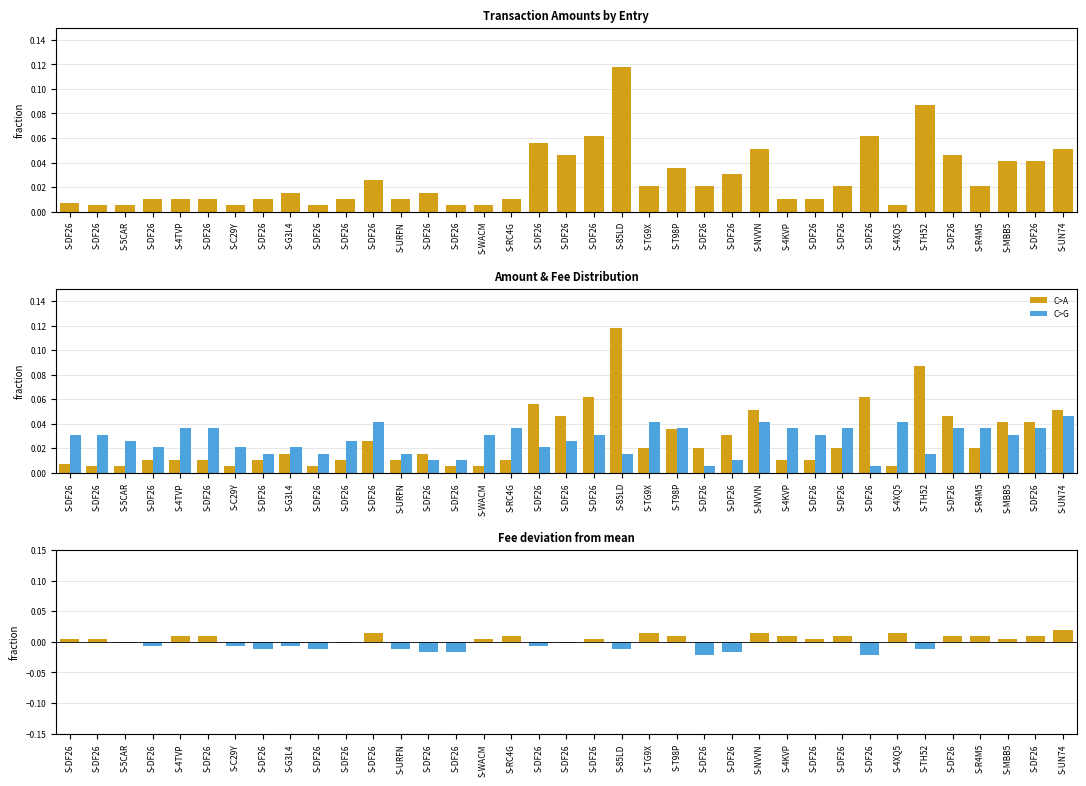

Reading left to right, extract all data points from this chart.

Amount: S-DF26=0.0	S-DF26=0.0	S-5CAR=0.0	S-DF26=0.0	S-4TVP=0.0	S-DF26=0.0	S-C29Y=0.0	S-DF26=0.0	S-G3L4=0.0	S-DF26=0.0	S-DF26=0.0	S-DF26=0.0	S-URFN=0.0	S-DF26=0.0	S-DF26=0.0	S-WACM=0.0	S-RC4G=0.0	S-DF26=0.1	S-DF26=0.0	S-DF26=0.1	S-85LD=0.1	S-TG9X=0.0	S-T98P=0.0	S-DF26=0.0	S-DF26=0.0	S-NVVN=0.1	S-4KVP=0.0	S-DF26=0.0	S-DF26=0.0	S-DF26=0.1	S-4XQ5=0.0	S-TH52=0.1	S-DF26=0.0	S-R4M5=0.0	S-MBB5=0.0	S-DF26=0.0	S-UN74=0.1
Fee: S-DF26=0.0	S-DF26=0.0	S-5CAR=0.0	S-DF26=0.0	S-4TVP=0.0	S-DF26=0.0	S-C29Y=0.0	S-DF26=0.0	S-G3L4=0.0	S-DF26=0.0	S-DF26=0.0	S-DF26=0.0	S-URFN=0.0	S-DF26=0.0	S-DF26=0.0	S-WACM=0.0	S-RC4G=0.0	S-DF26=0.0	S-DF26=0.0	S-DF26=0.0	S-85LD=0.0	S-TG9X=0.0	S-T98P=0.0	S-DF26=0.0	S-DF26=0.0	S-NVVN=0.0	S-4KVP=0.0	S-DF26=0.0	S-DF26=0.0	S-DF26=0.0	S-4XQ5=0.0	S-TH52=0.0	S-DF26=0.0	S-R4M5=0.0	S-MBB5=0.0	S-DF26=0.0	S-UN74=0.0
Fee deviation: S-DF26=0.0	S-DF26=0.0	S-5CAR=-0.0	S-DF26=-0.0	S-4TVP=0.0	S-DF26=0.0	S-C29Y=-0.0	S-DF26=-0.0	S-G3L4=-0.0	S-DF26=-0.0	S-DF26=-0.0	S-DF26=0.0	S-URFN=-0.0	S-DF26=-0.0	S-DF26=-0.0	S-WACM=0.0	S-RC4G=0.0	S-DF26=-0.0	S-DF26=-0.0	S-DF26=0.0	S-85LD=-0.0	S-TG9X=0.0	S-T98P=0.0	S-DF26=-0.0	S-DF26=-0.0	S-NVVN=0.0	S-4KVP=0.0	S-DF26=0.0	S-DF26=0.0	S-DF26=-0.0	S-4XQ5=0.0	S-TH52=-0.0	S-DF26=0.0	S-R4M5=0.0	S-MBB5=0.0	S-DF26=0.0	S-UN74=0.0